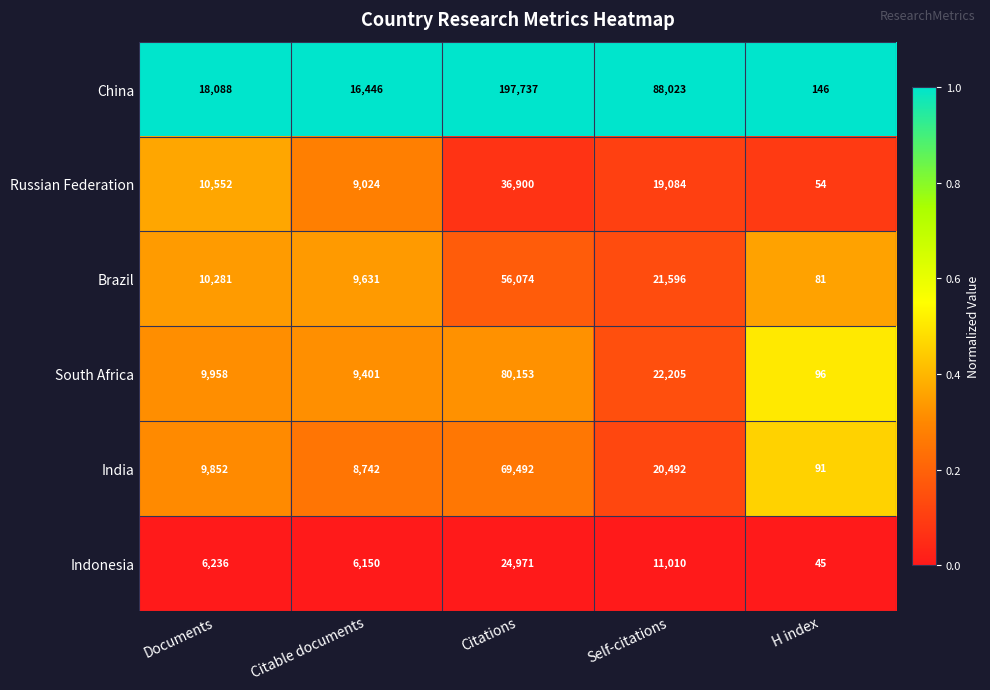

Is the value of China at Citations greater than the value of Brazil at Citable documents?

Yes